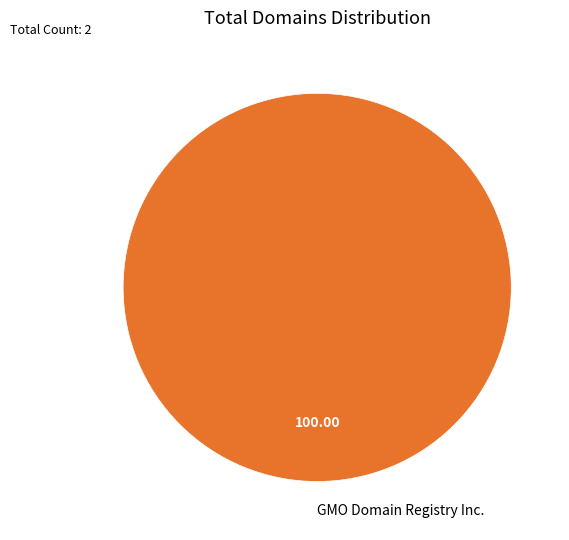

True or false: GMO Domain Registry Inc. accounts for 100% of the total.

True